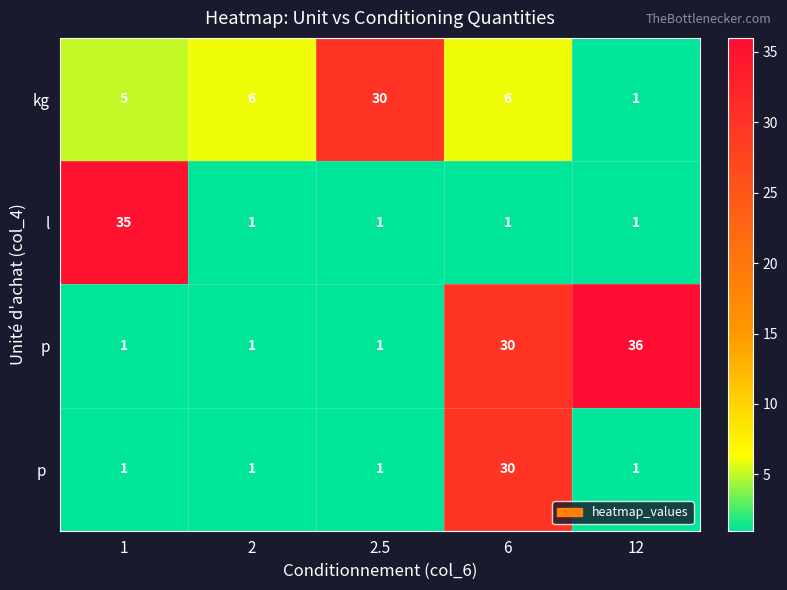

Between 1 and 2, which series saw the biggest shift?

l